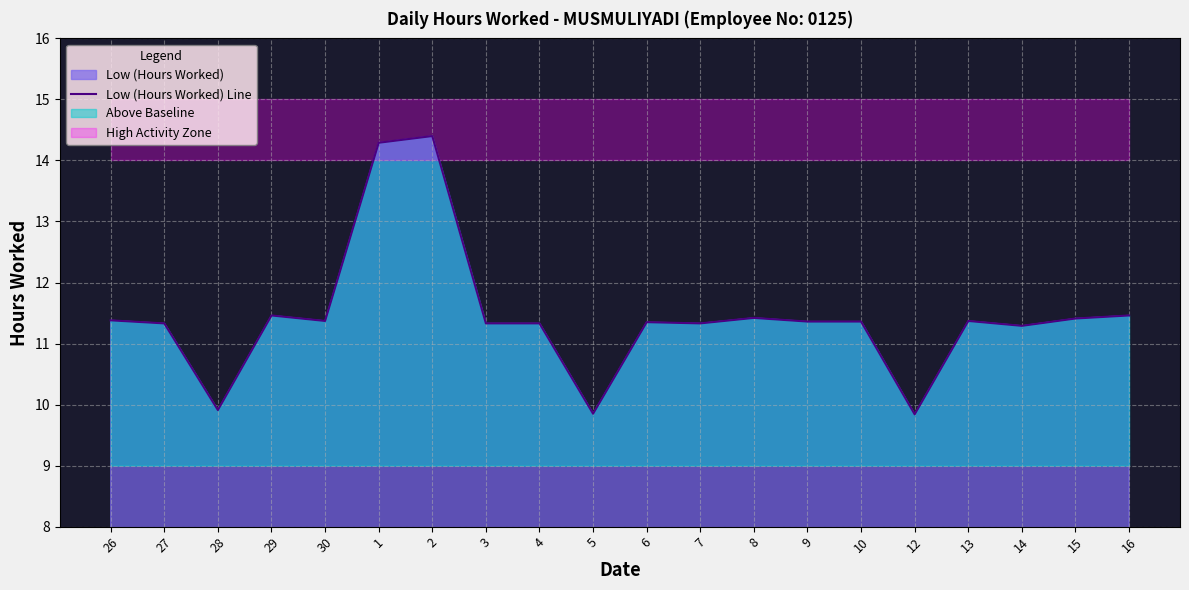

Which label corresponds to the largest value in the chart?

2